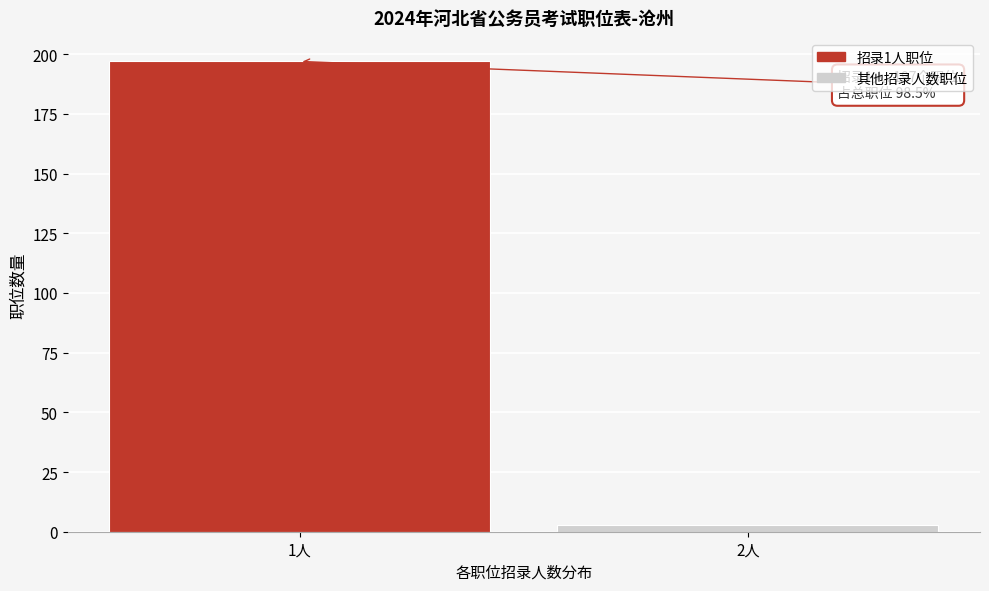

Reading left to right, list all the values displayed in this chart.

197	3